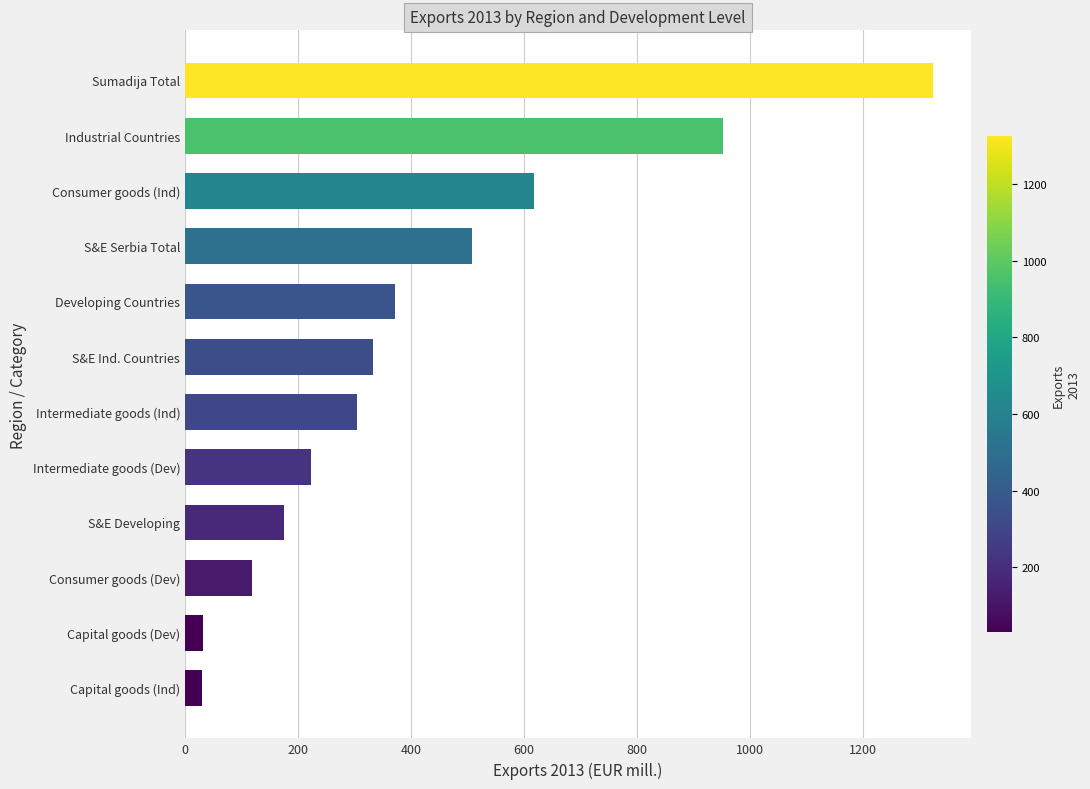

What is the maximum value shown in the chart?

1325.0